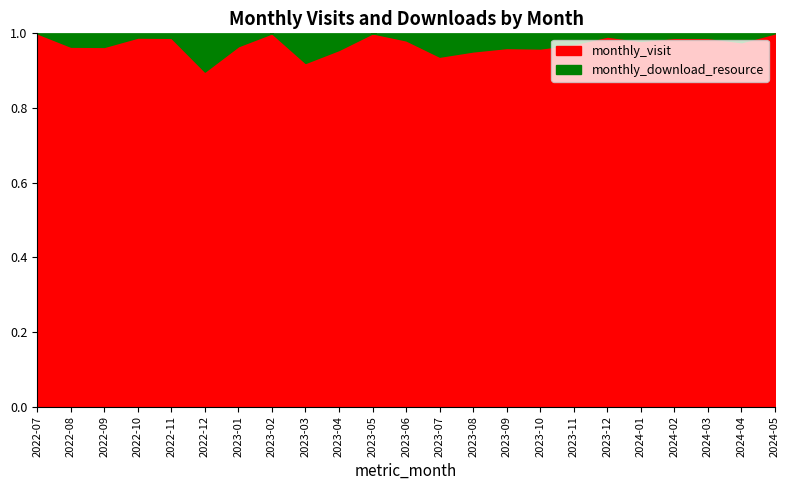

How many lines are shown in the chart?

2